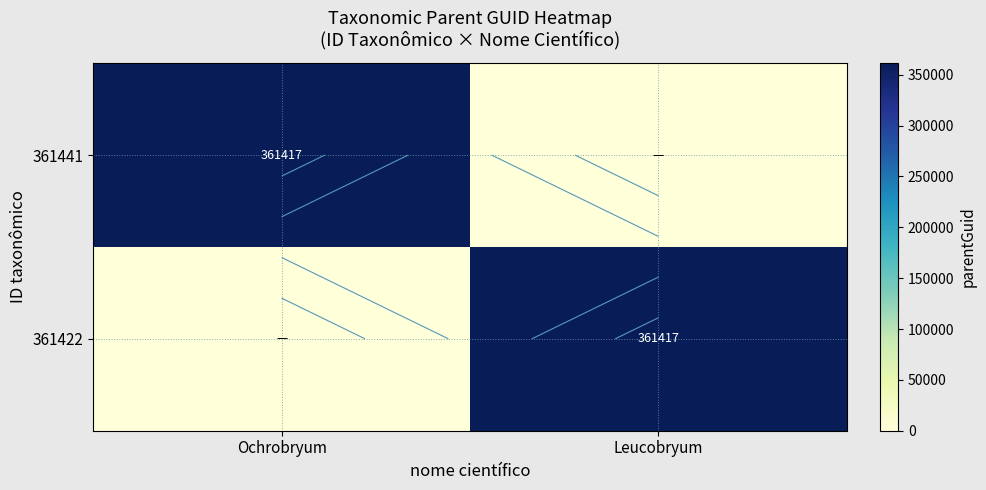

Which series changed the most between Ochrobryum and Leucobryum?

361441